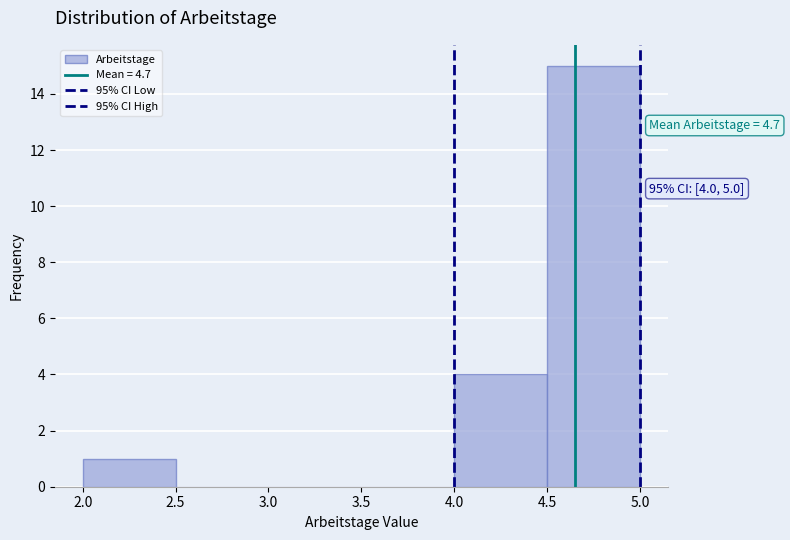

Which range on the x-axis has the tallest bar?

4.5 to 5.0